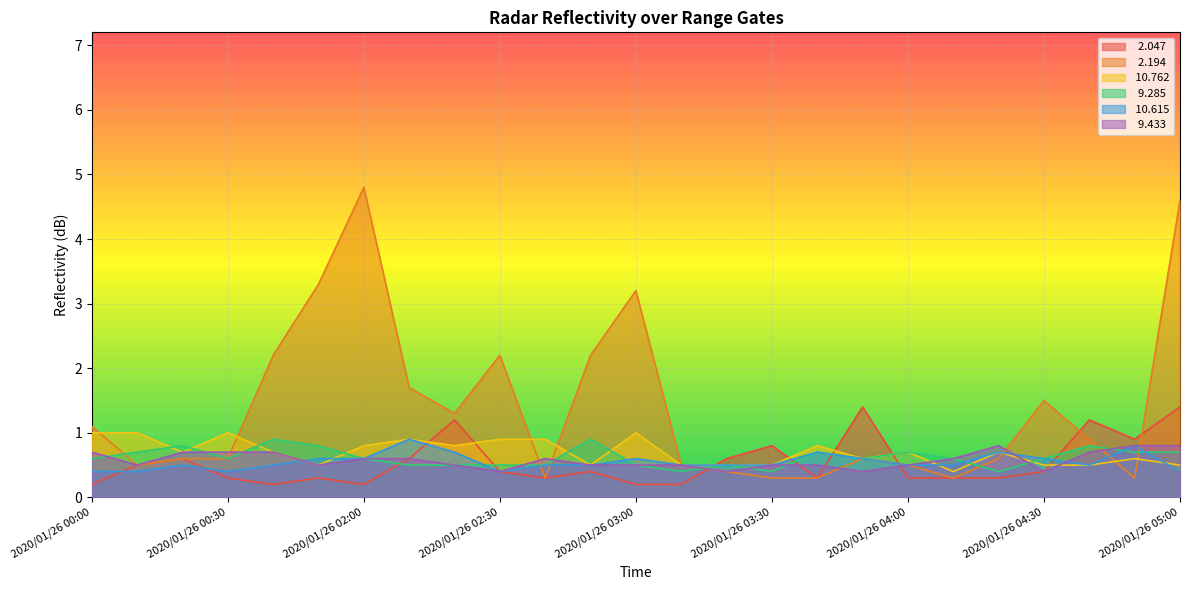

What is the difference between the maximum and minimum values in the  10.615 series?

0.5